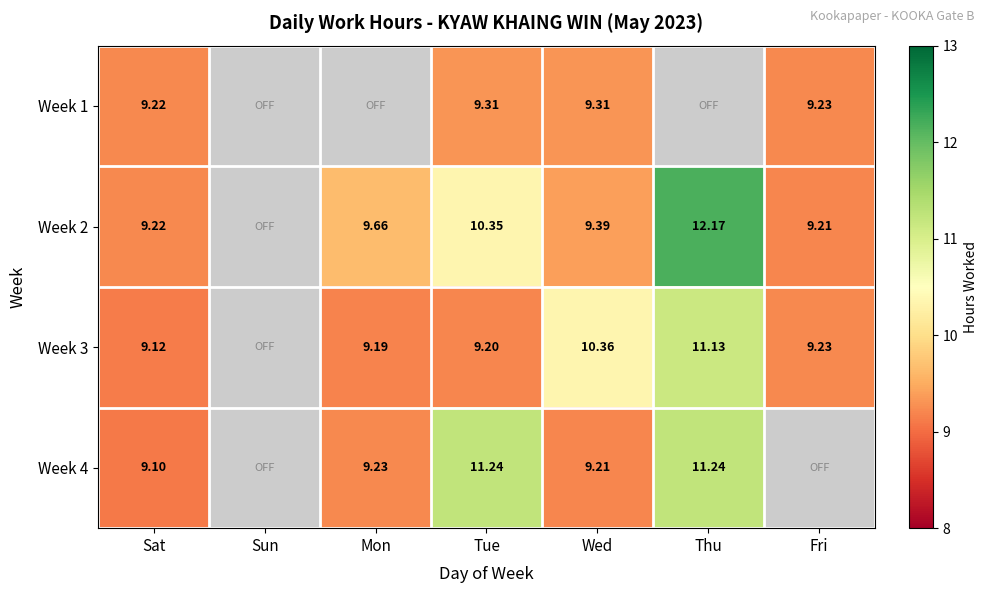

What is the maximum value for Week 3?

11.1